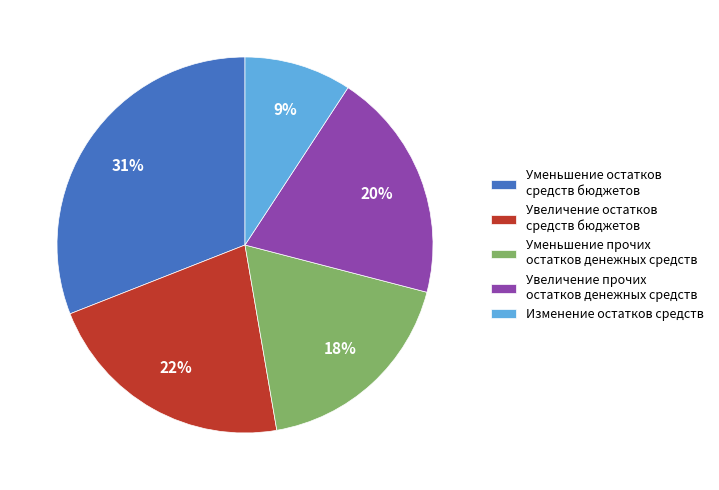

Rank the categories by value from lowest to highest.

Изменение остатков средств, Уменьшение прочих остатков денежных средств, Увеличение прочих остатков денежных средств, Увеличение остатков средств бюджетов, Уменьшение остатков средств бюджетов